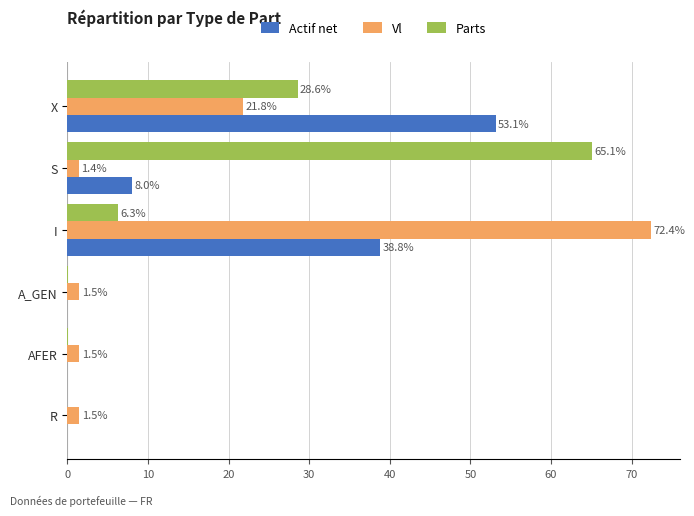

What is the sum of all Parts values?

100.0